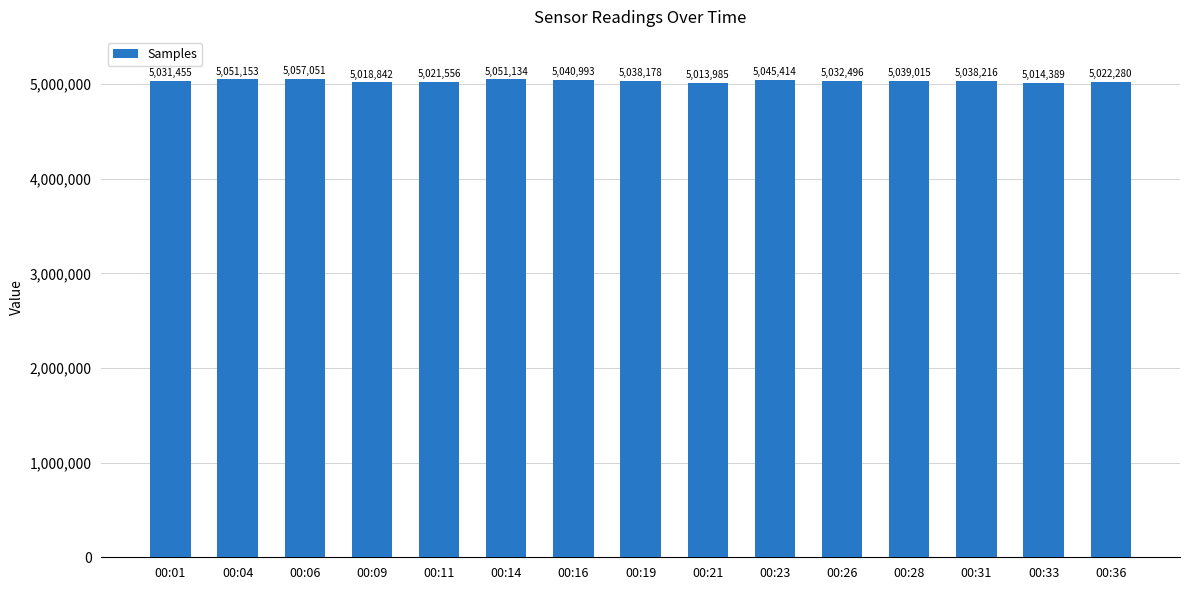

Read the value at 00:01, to the nearest 50.

5031450